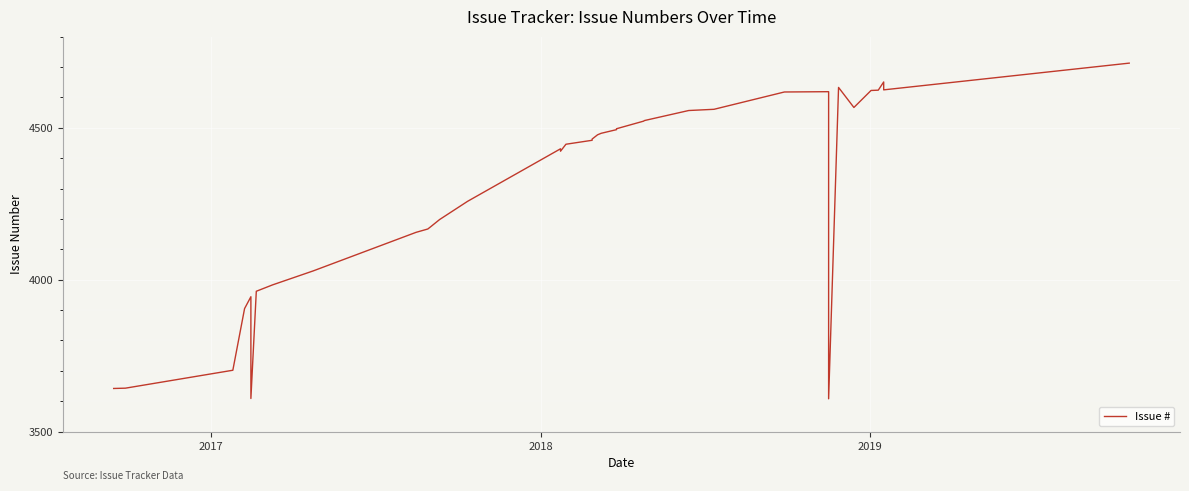

Count the number of categories in the chart.

38